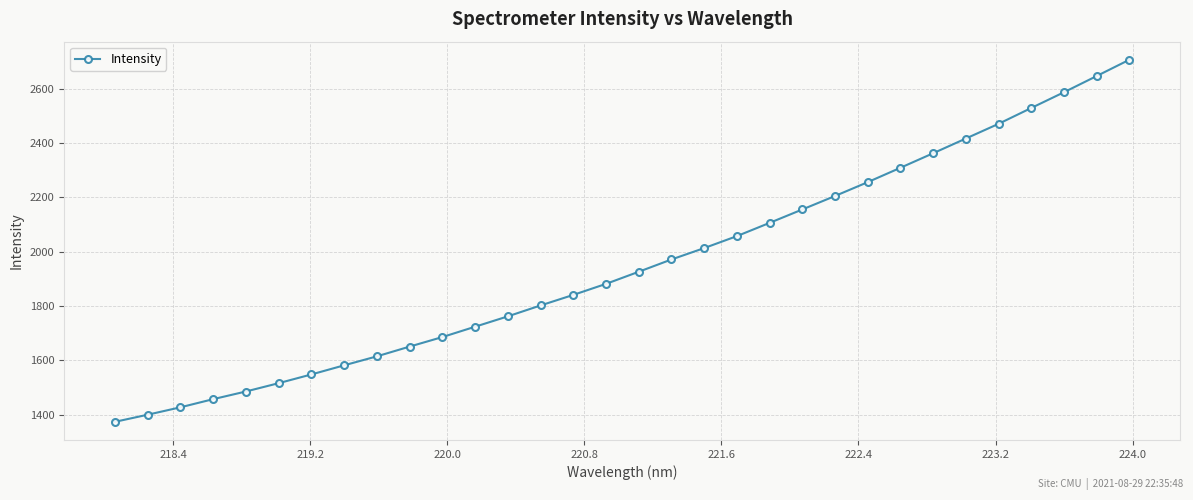

What is the sum of all values?

62463.3